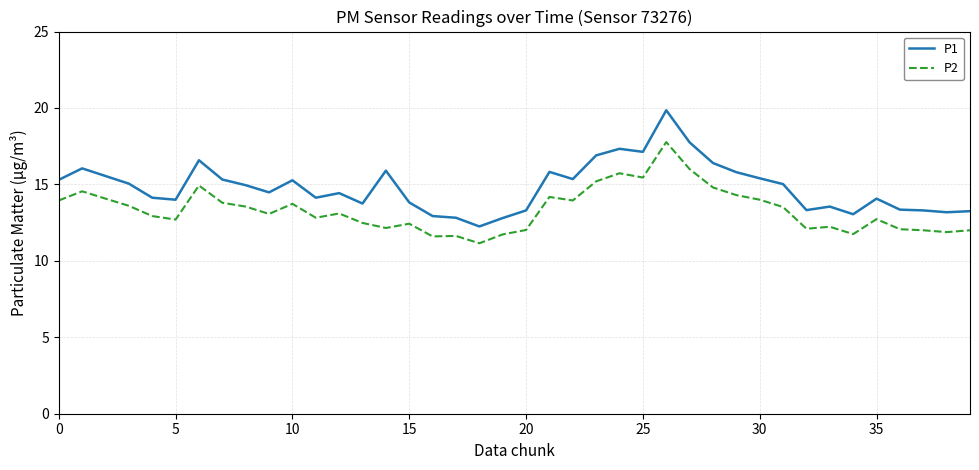

Which series has the widest spread of values?

P1